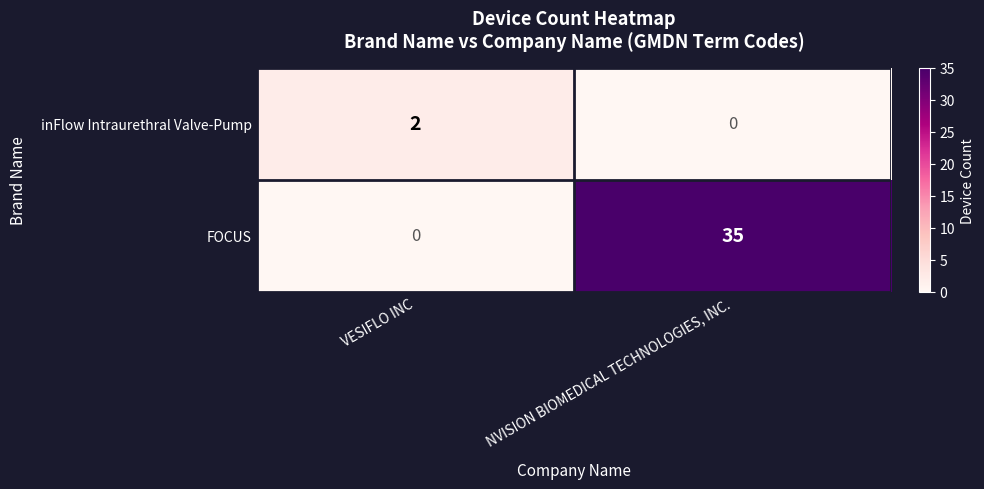

At which label does inFlow Intraurethral Valve-Pump reach its peak?

VESIFLO INC